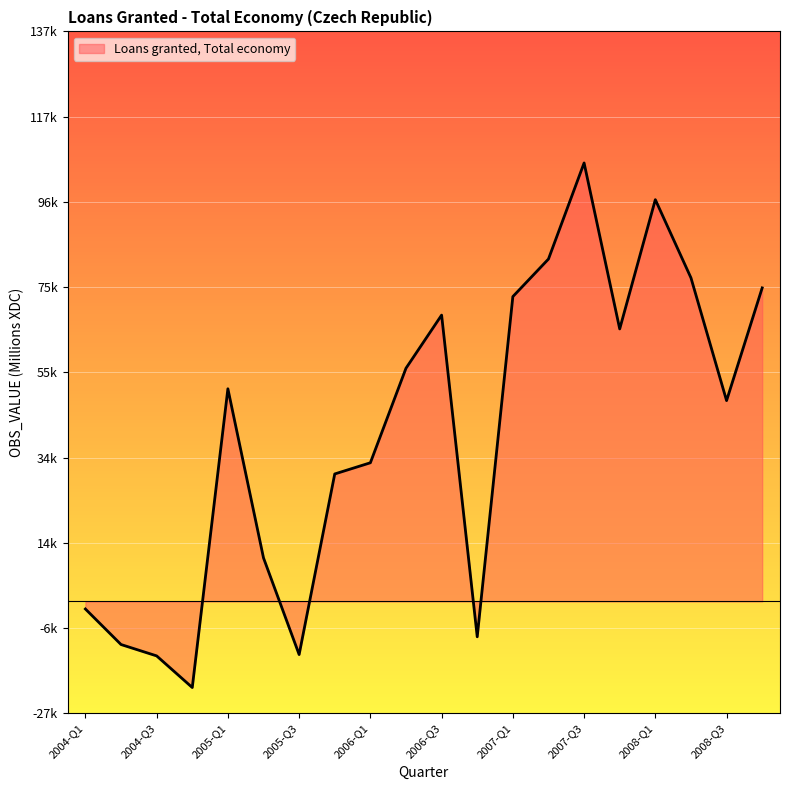

Does the chart display data point markers on the line(s)?

No